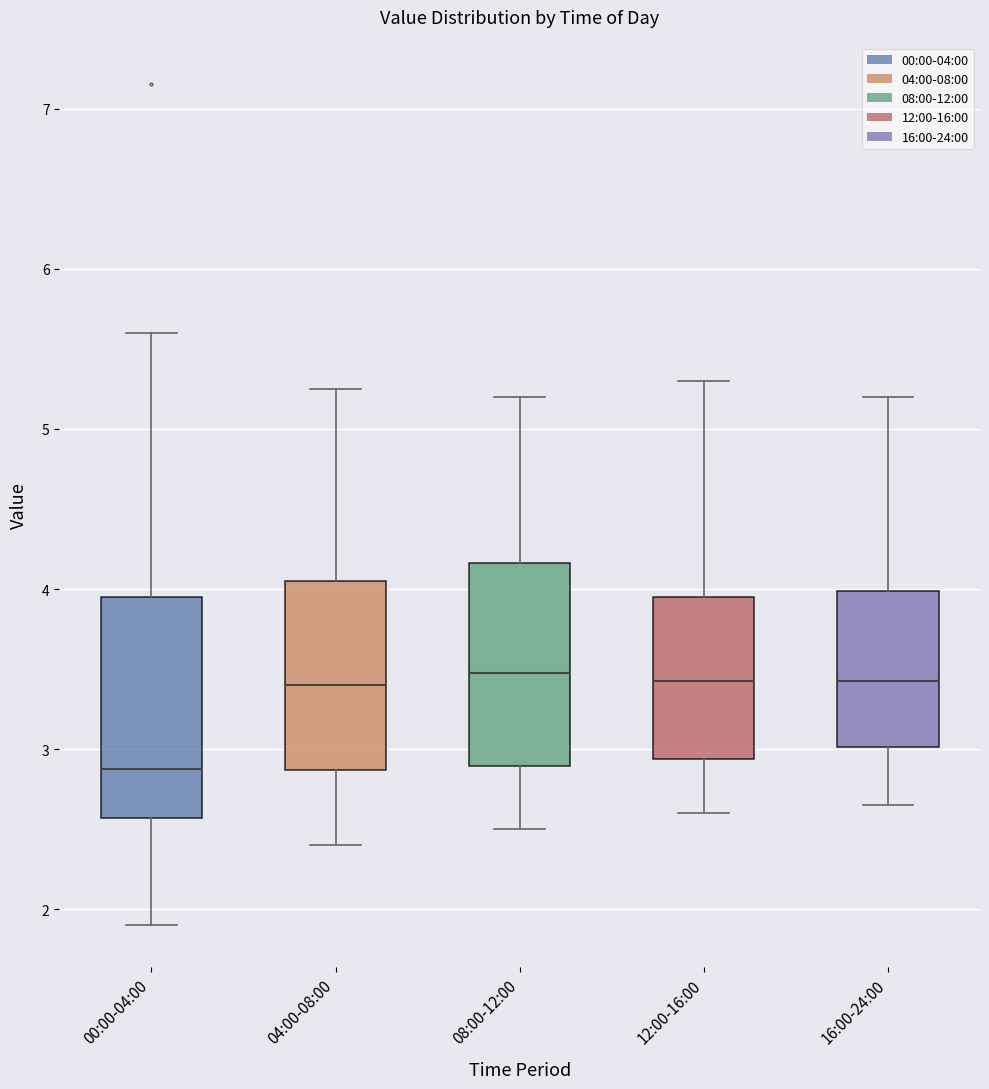

Where does the lower whisker of the box for 16:00-24:00 end on the y-axis? The values are not printed on the chart, so give them approximately, as read against the axis.

2.7